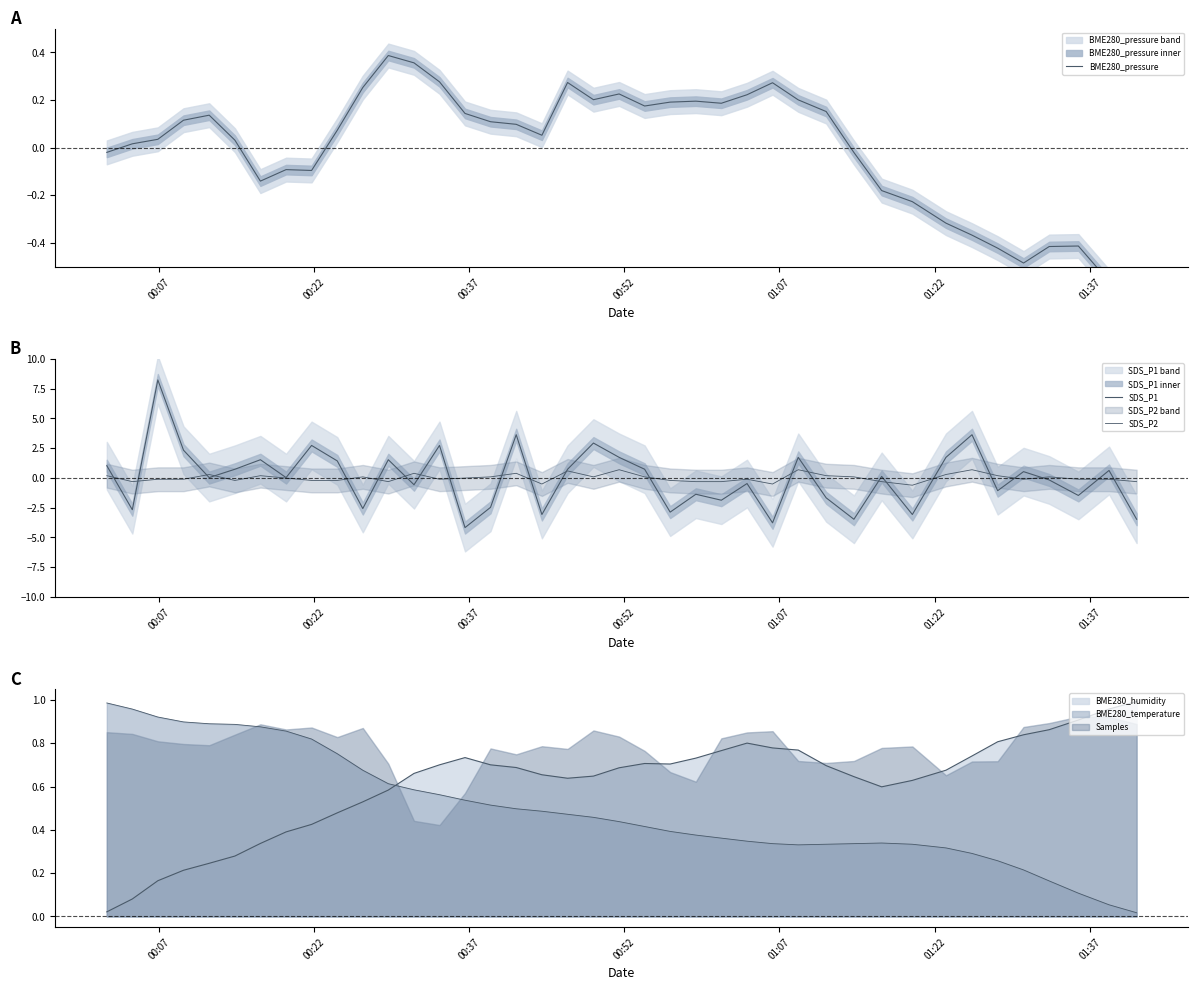

At how many categories does at least one series exceed 4?

1